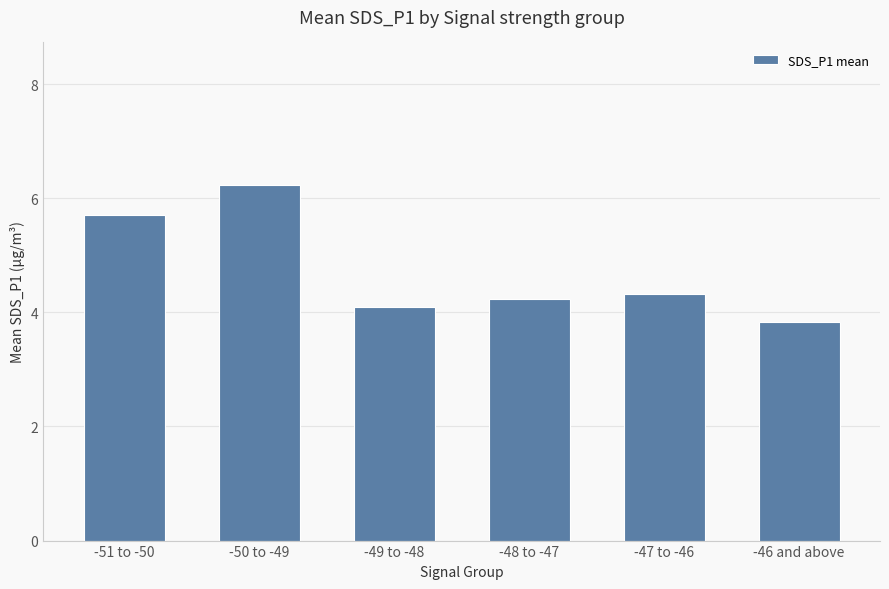

The value at -48 to -47 is 4.2. True or false?

True